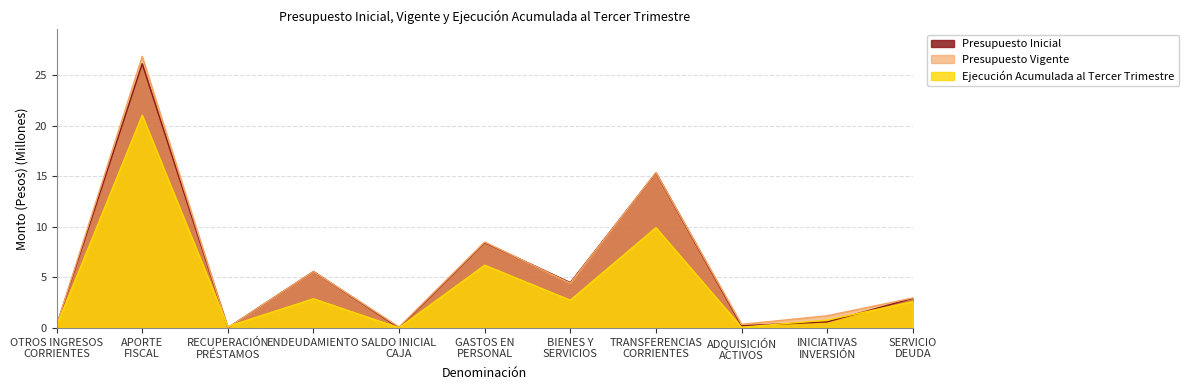

What is the average value of the Presupuesto Inicial series?

5.8